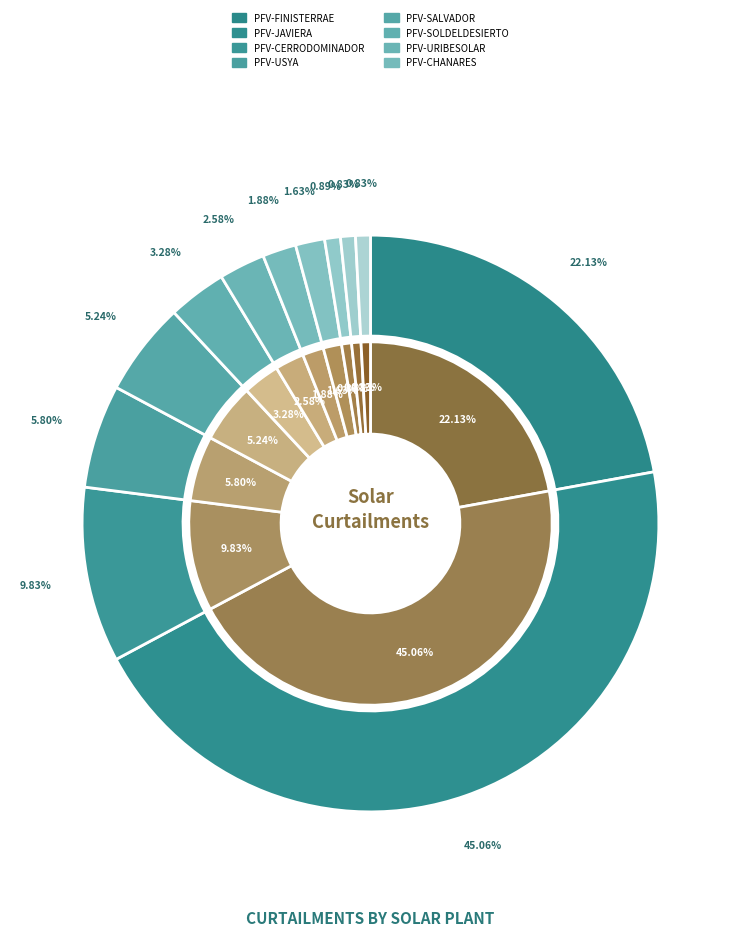

True or false: PFV-USYA accounts for 18% of the total.

False